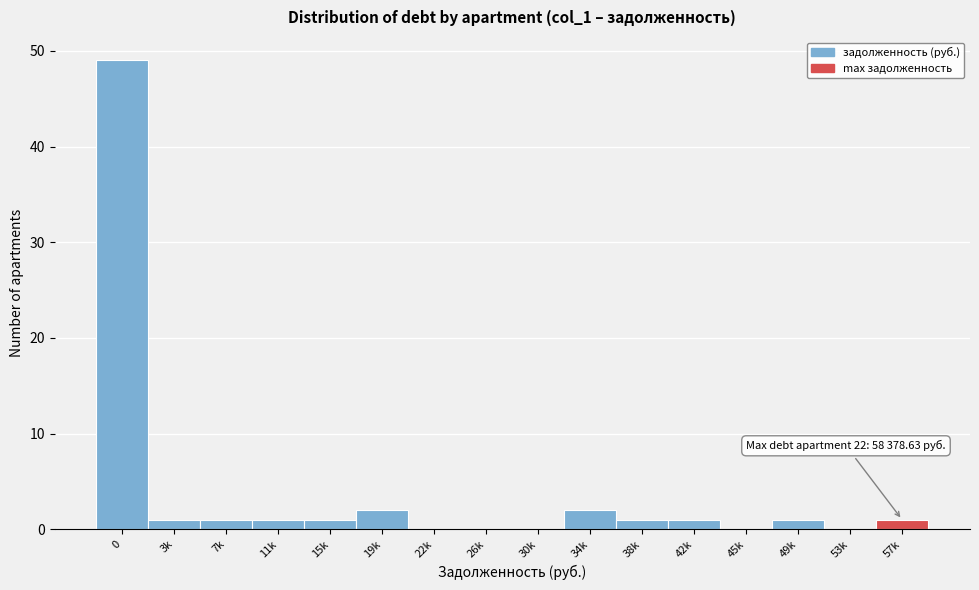

Reading right to left, extract all data points from this chart.

57k=1	53k=0	49k=1	45k=0	42k=1	38k=1	34k=2	30k=0	26k=0	22k=0	19k=2	15k=1	11k=1	7k=1	3k=1	0=49